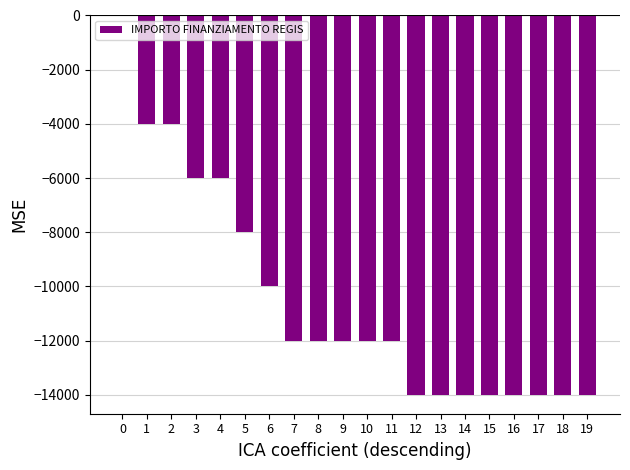

The value at 5 is -8000. True or false?

True